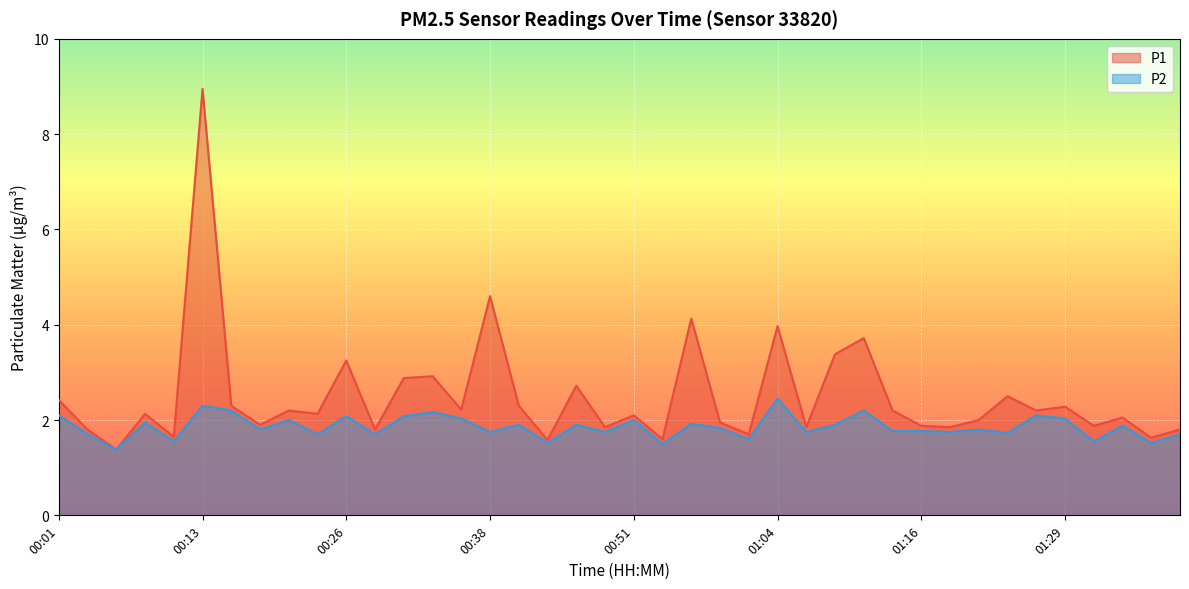

At how many categories does at least one series exceed 2?

23